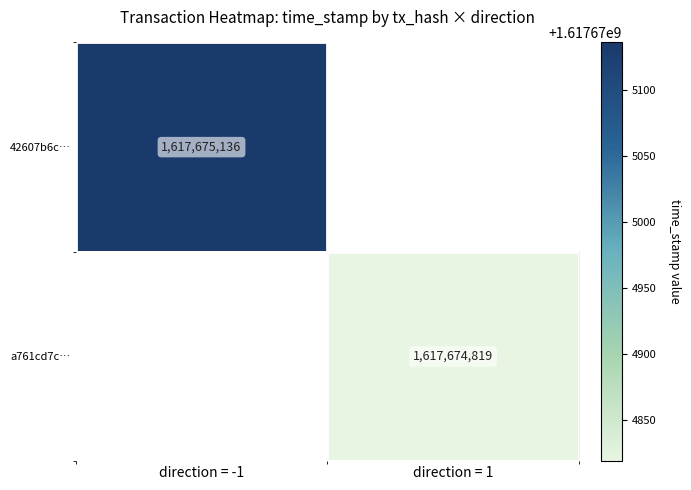

The value of 42607b6c926535ec8bfa3643e2d8b1793dfdd1e at 1 is 2315935050. True or false?

False